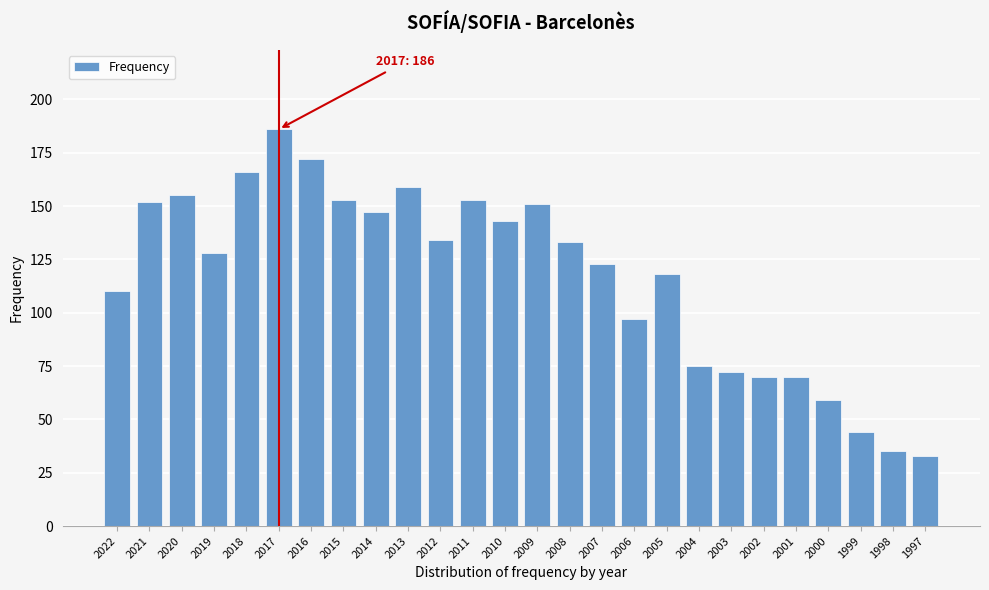

Reading left to right, list all the values displayed in this chart.

2022=110	2021=152	2020=155	2019=128	2018=166	2017=186	2016=172	2015=153	2014=147	2013=159	2012=134	2011=153	2010=143	2009=151	2008=133	2007=123	2006=97	2005=118	2004=75	2003=72	2002=70	2001=70	2000=59	1999=44	1998=35	1997=33